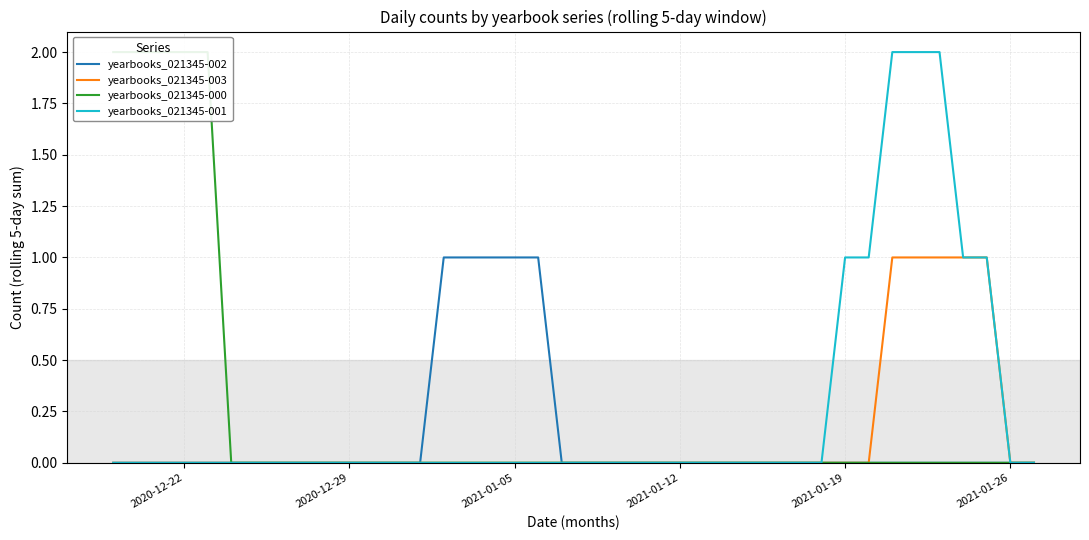

True or false: yearbooks_021345-000 has a value of 3 at 2020-12-22.

False